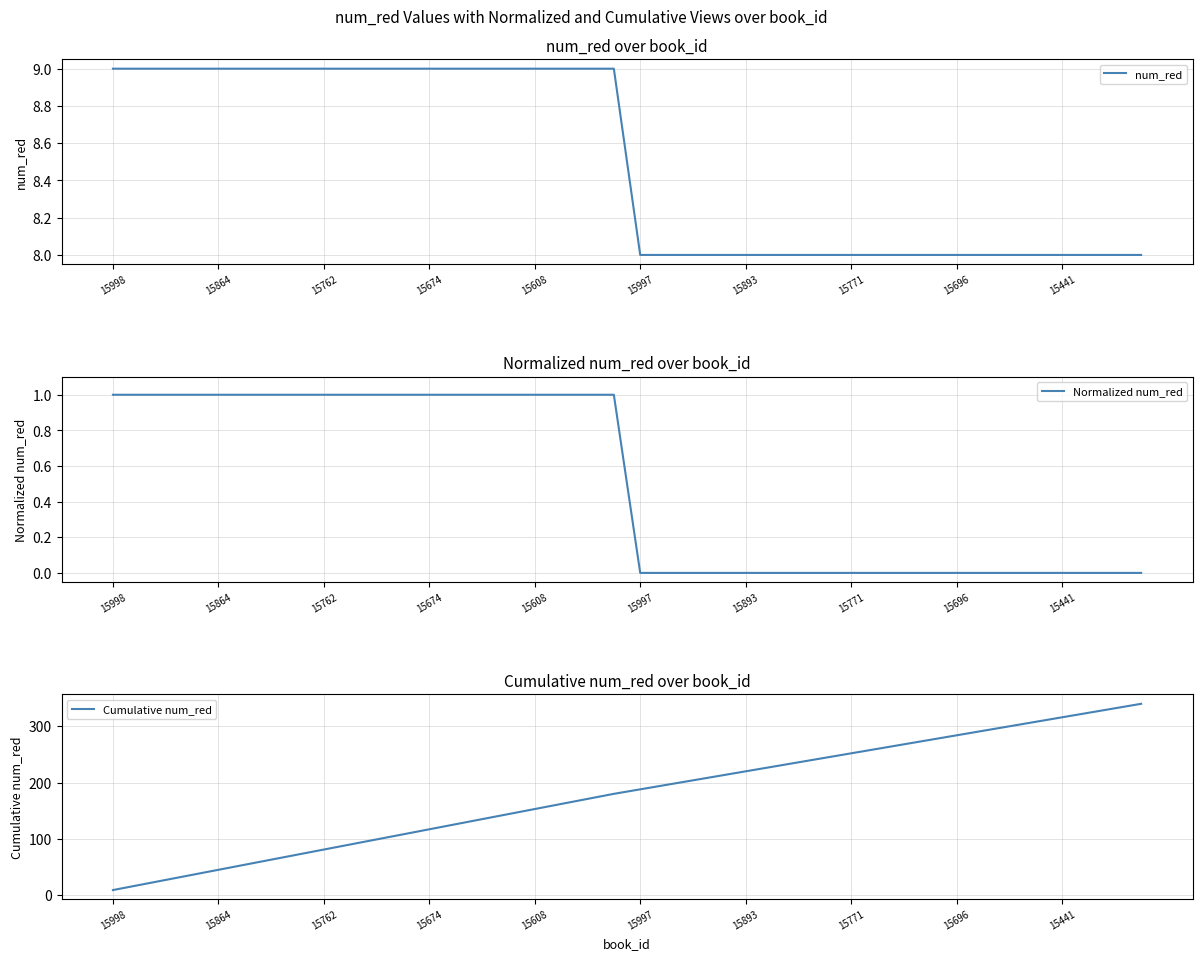

True or false: Normalized num_red and num_red cross at least once.

False